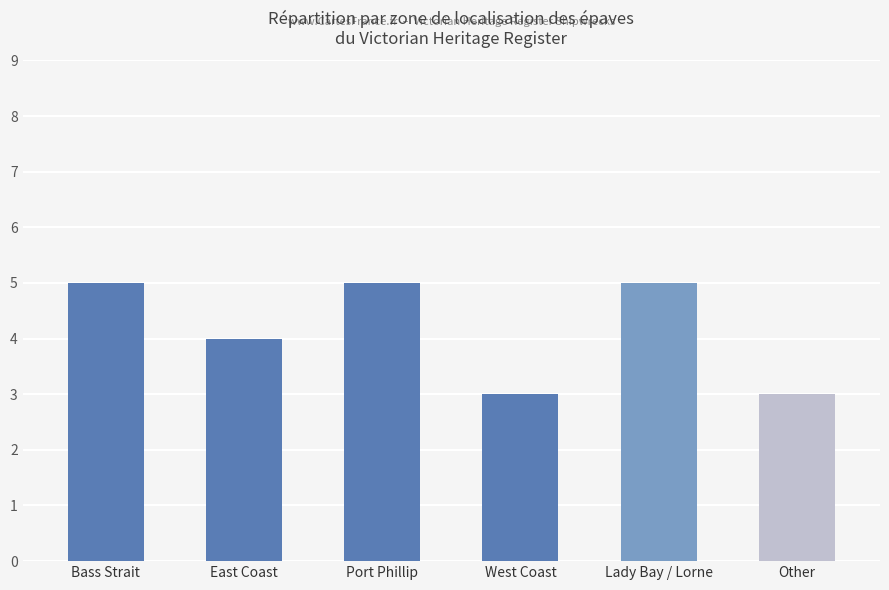

What value does the data have at Lady Bay / Lorne?

5